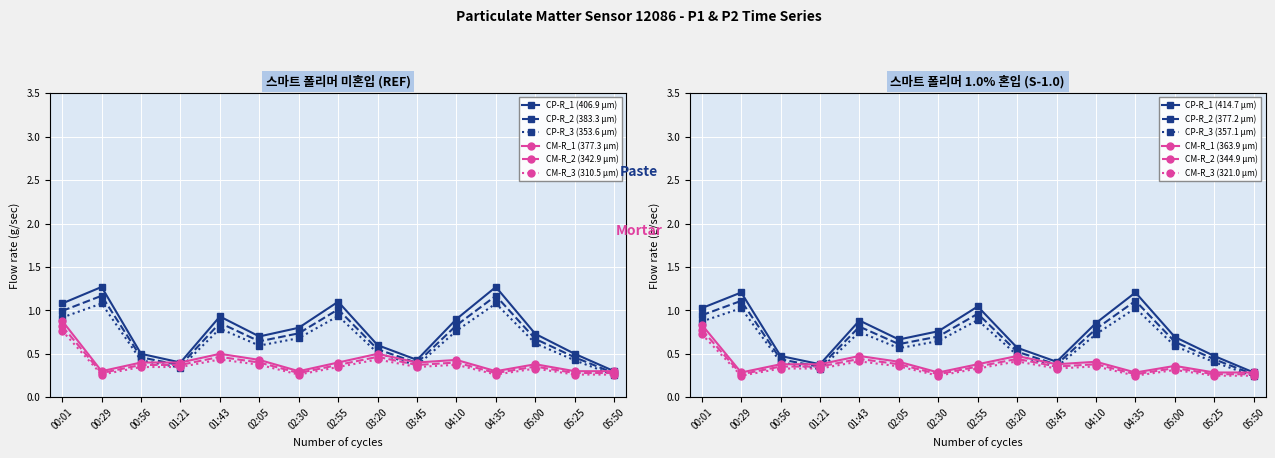

How many interior local valleys does the CP-R_3 (353.6 µm) series have?

3